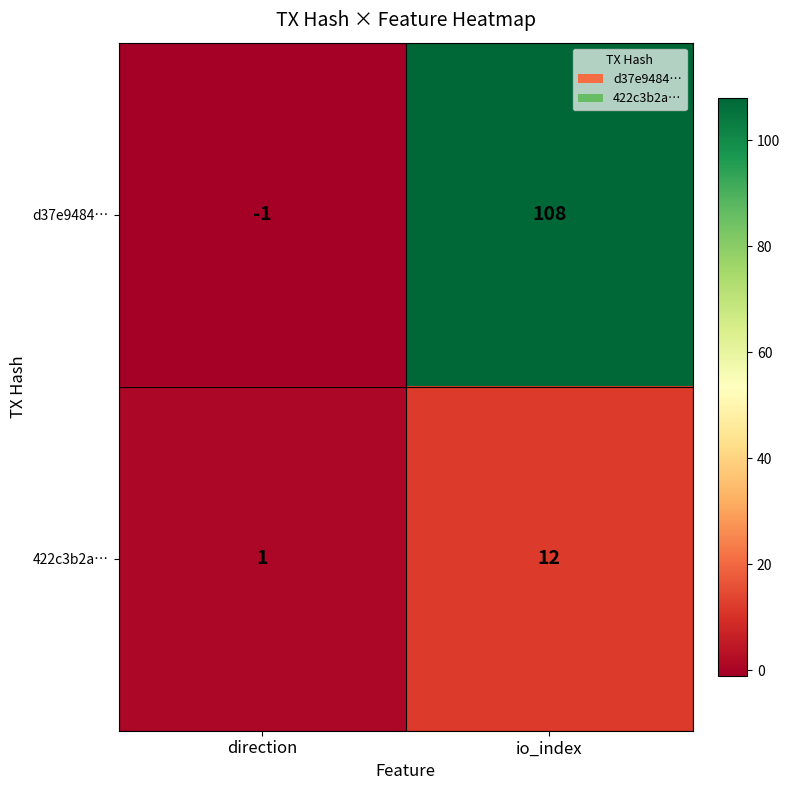

What is the sum of the d37e9484… values at direction and io_index?

107